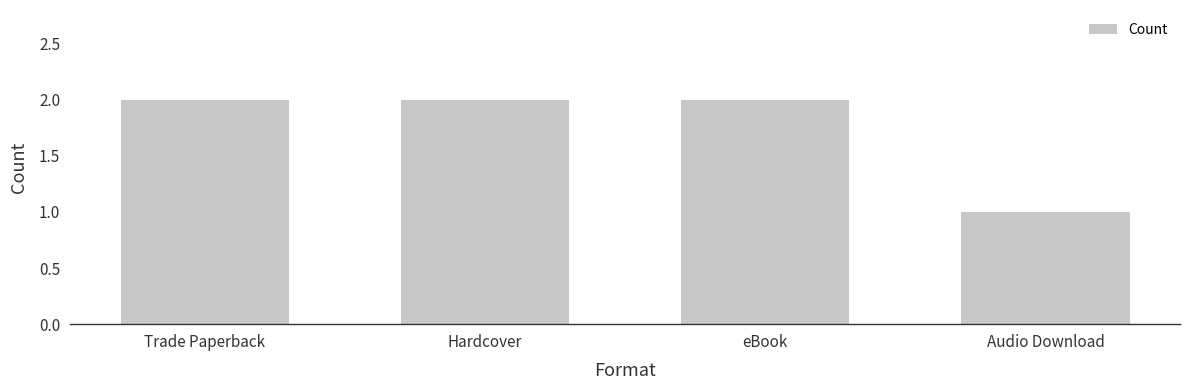

True or false: the data shows 1 at Hardcover.

False